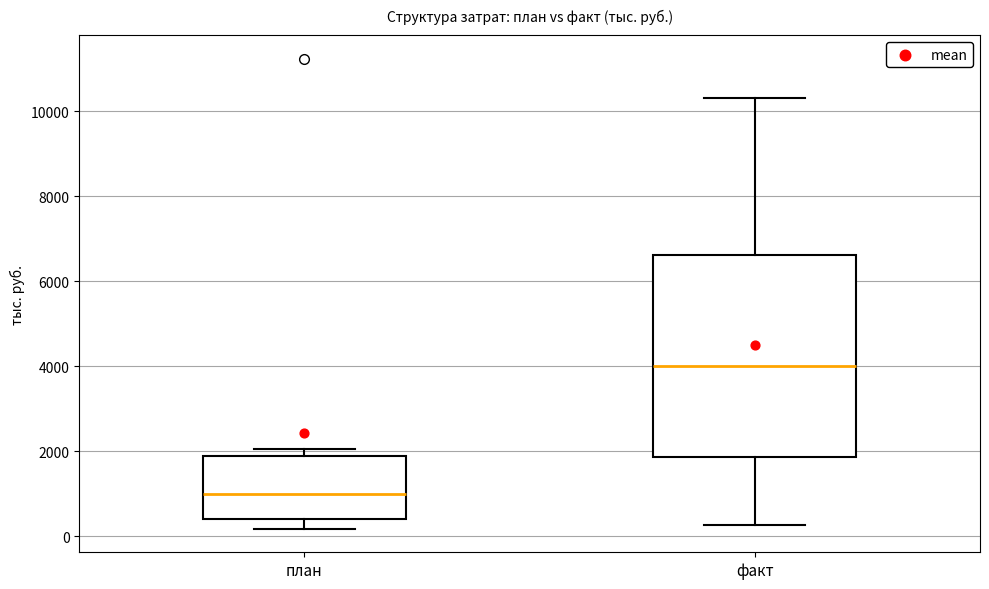

Where is the upper edge of the box for факт on the y-axis? The values are not printed on the chart, so give them approximately, as read against the axis.

6600